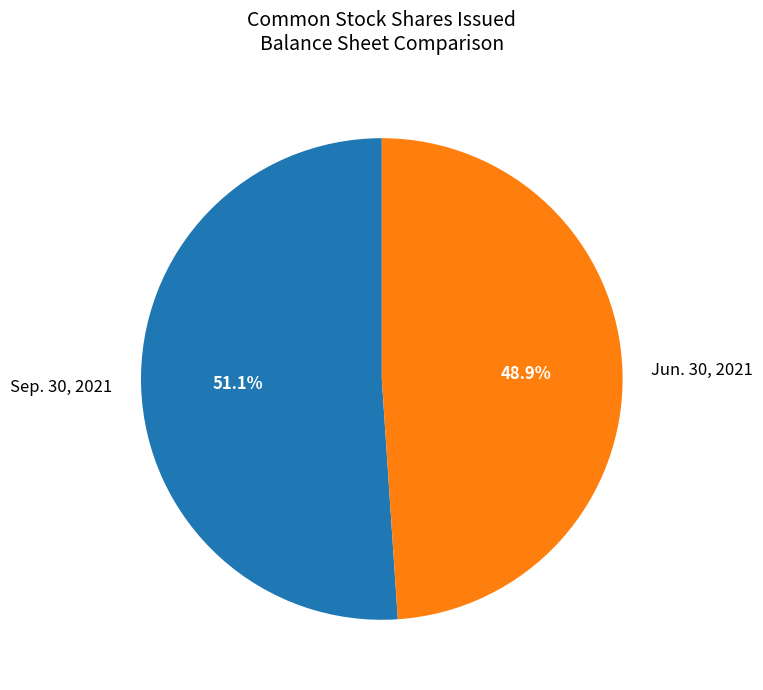

What is the total percentage of Sep. 30, 2021 and Jun. 30, 2021?

100.0%